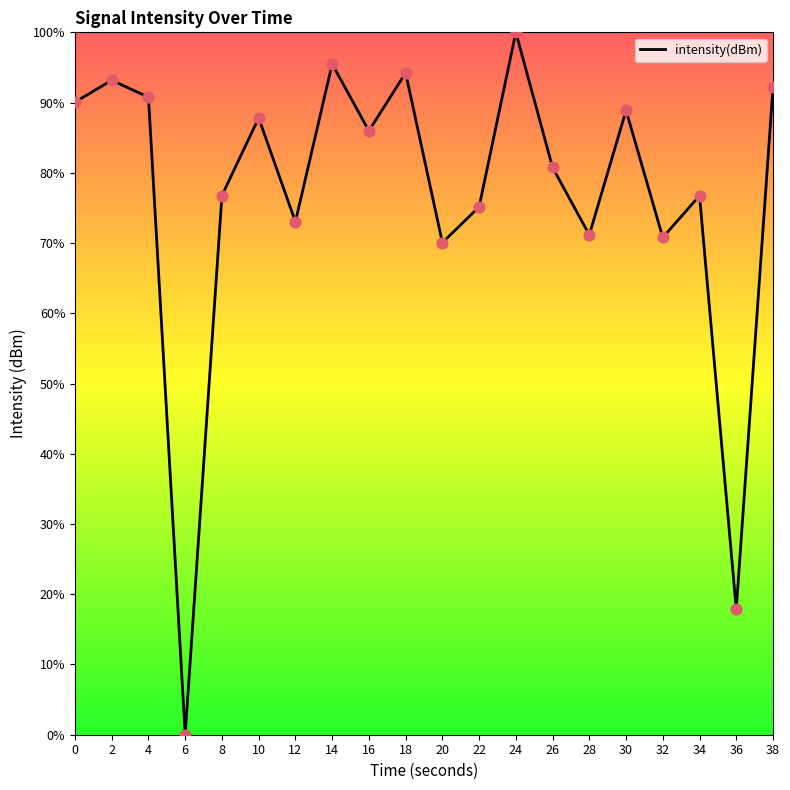

What is the change in value from 4 to 32?

-20.0